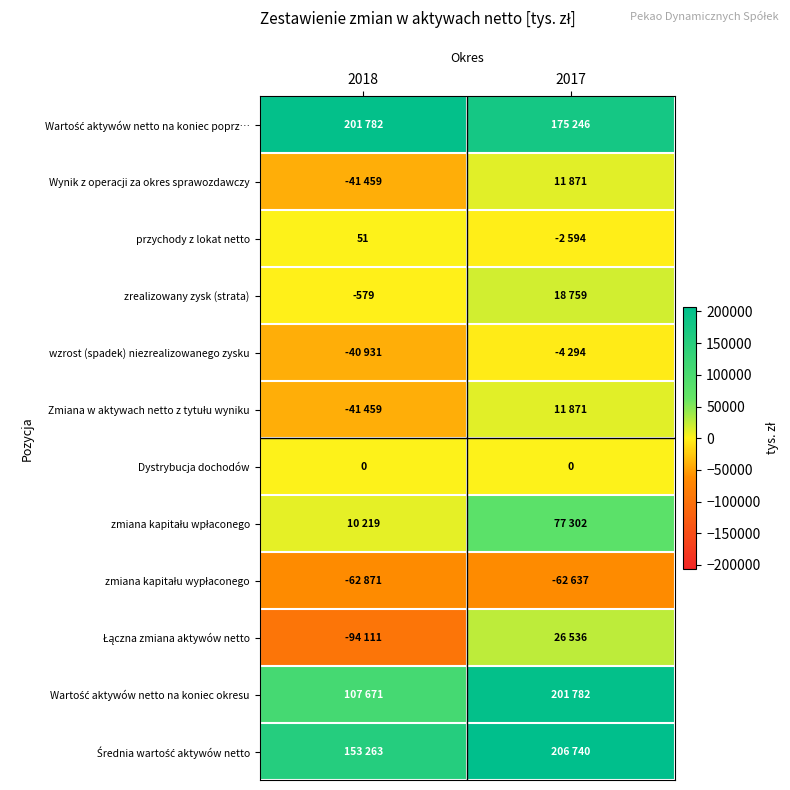

The przychody z lokat netto series shows 13 at 2018. True or false?

False